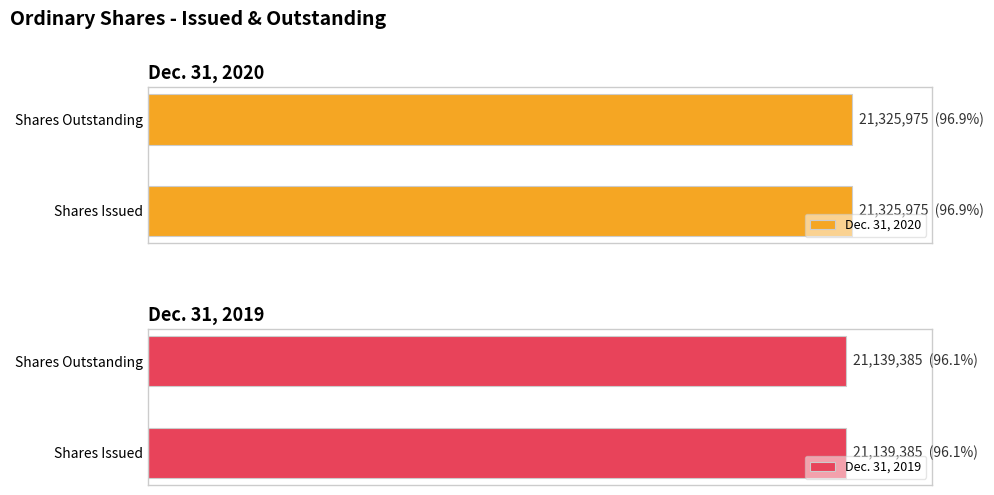

The value of Dec. 31, 2020 at Shares Issued is 21325975. True or false?

True